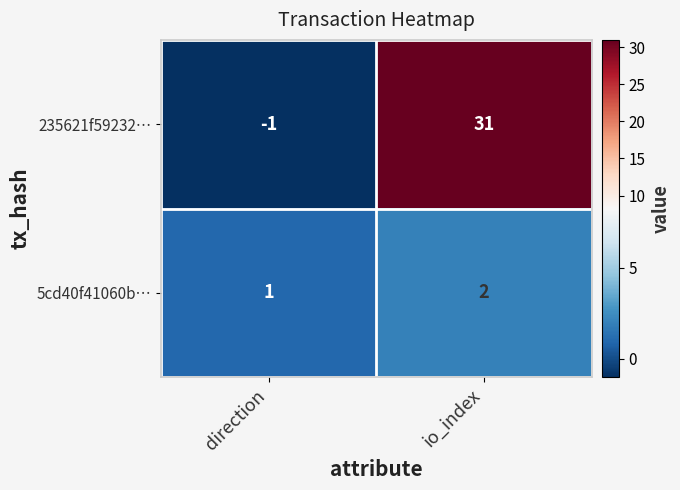

Between direction and io_index, which series saw the biggest shift?

235621f59232…